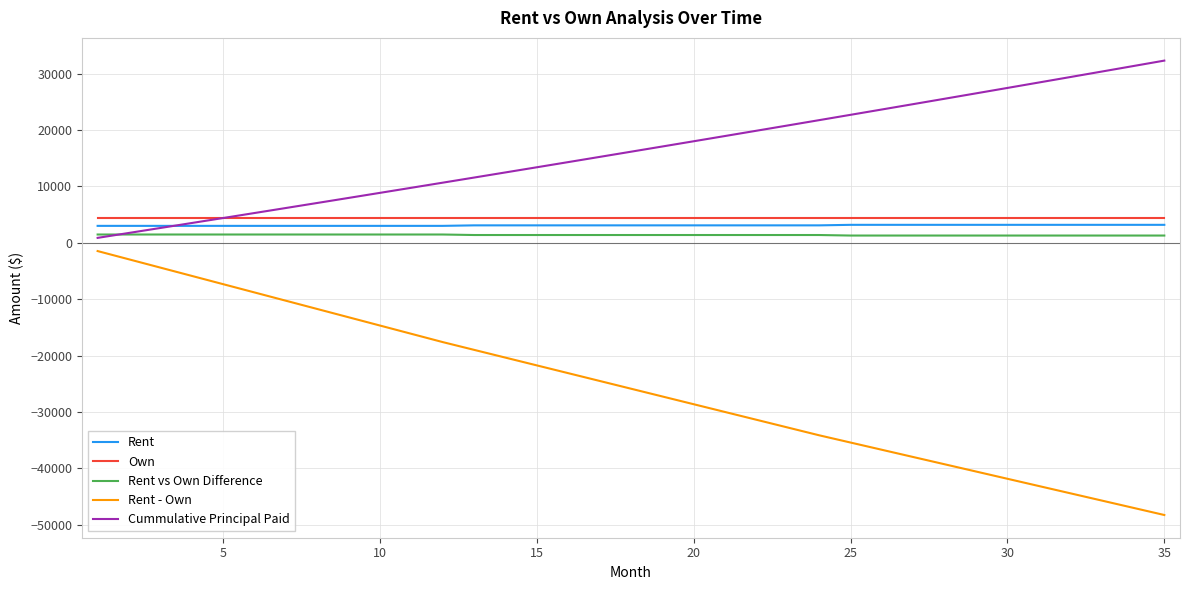

What is the minimum value shown in the chart?

-48263.1